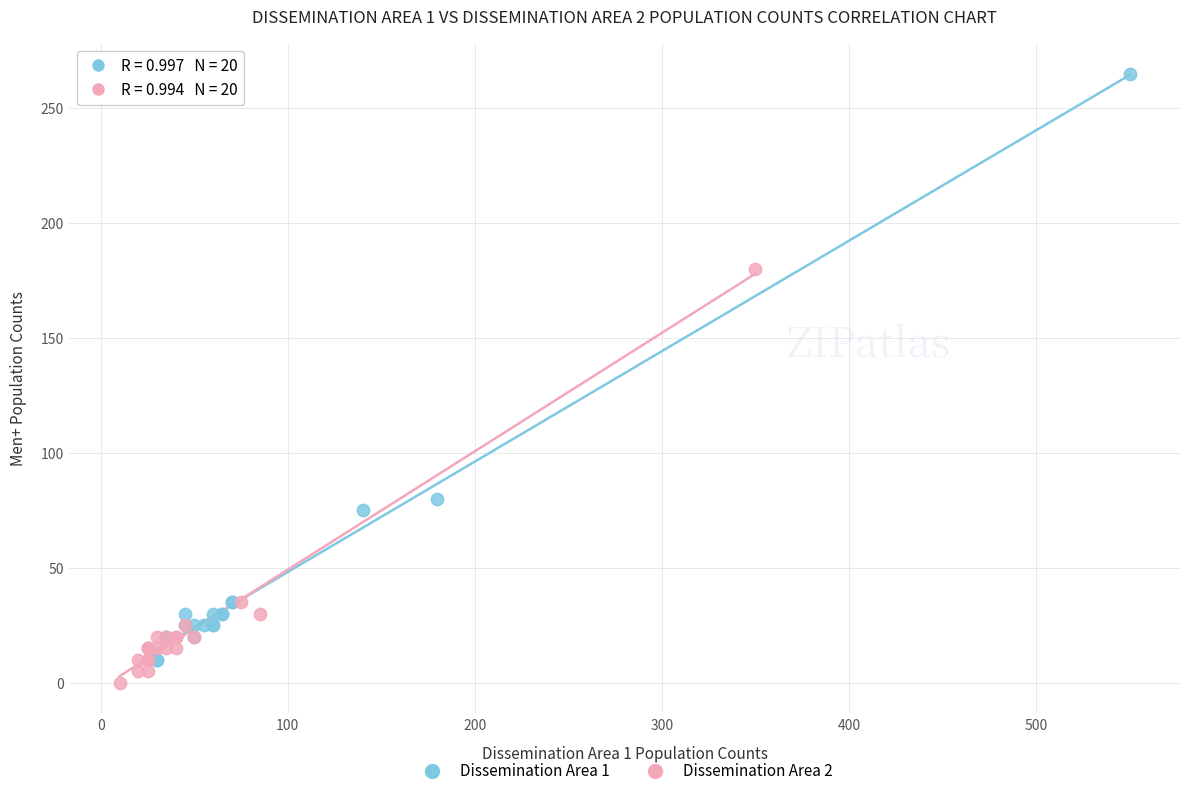

What are all the series names shown in the legend?

Dissemination Area 1, Dissemination Area 2